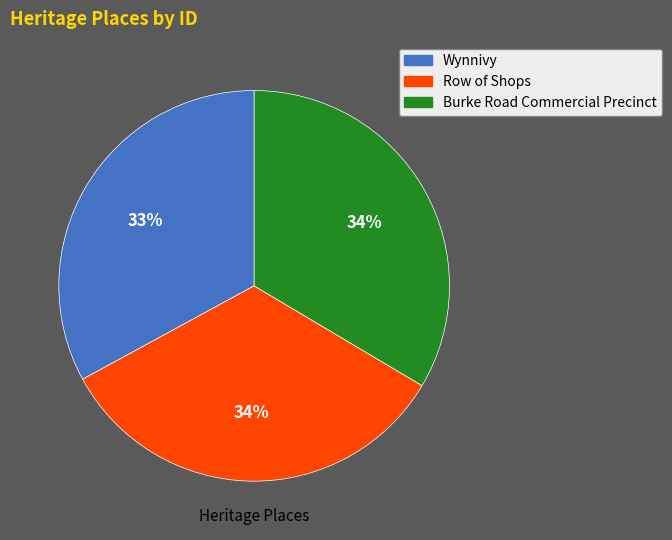

Which category has the smallest portion of the pie?

Wynnivy